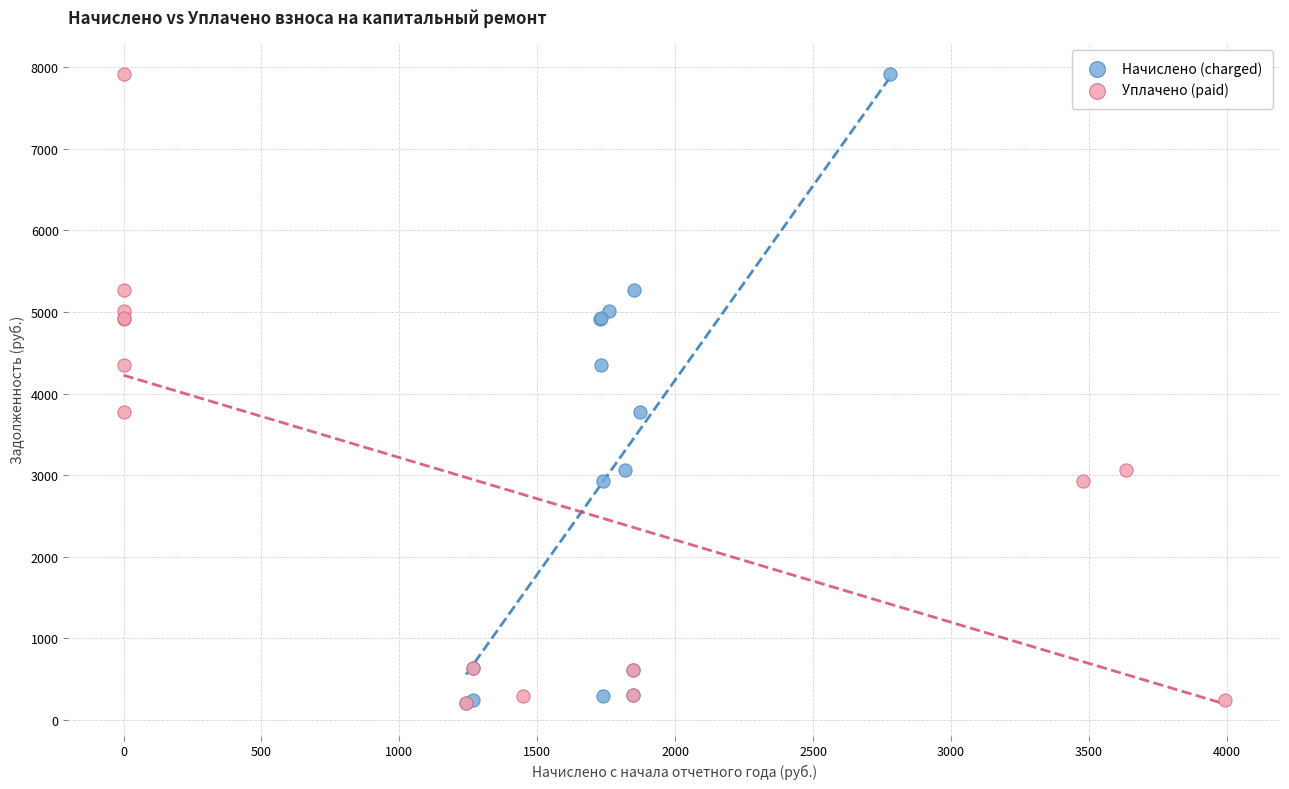

What are all the series names shown in the legend?

Начислено (charged), Уплачено (paid)